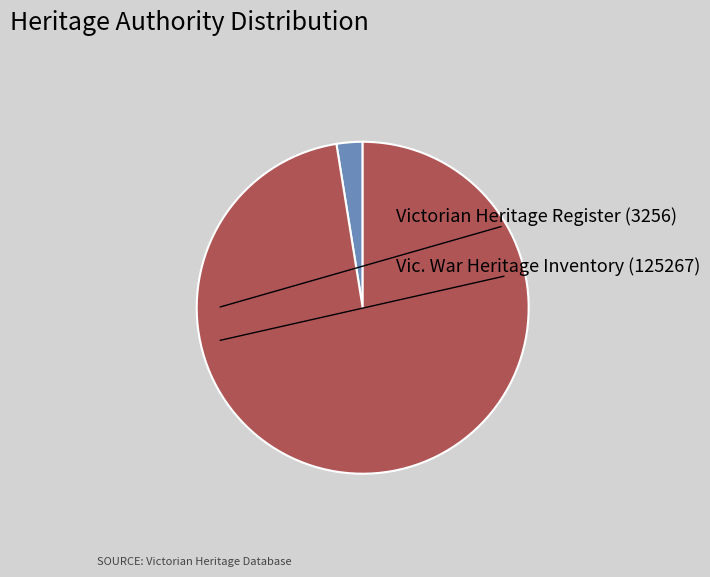

Which slice is the largest?

Vic. War Heritage Inventory